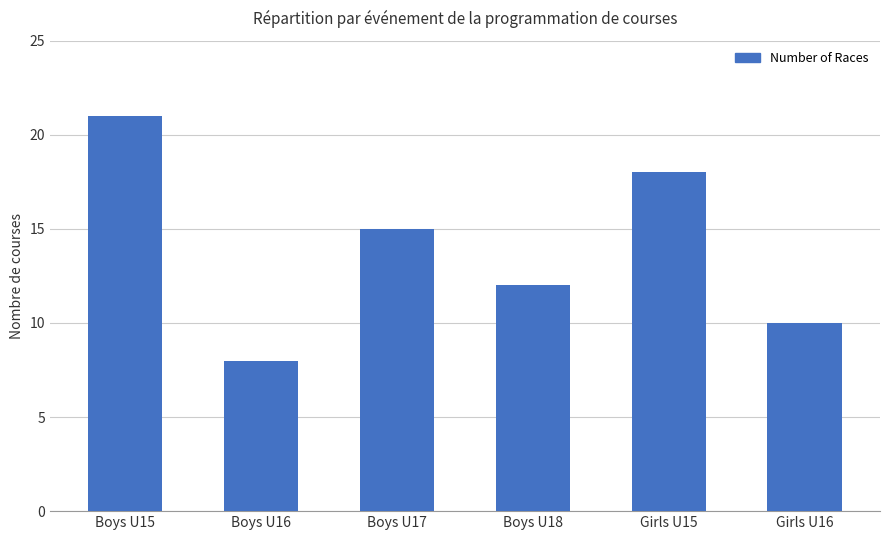

What is the ratio of the value at Boys U16 to the value at Boys U17?

0.5